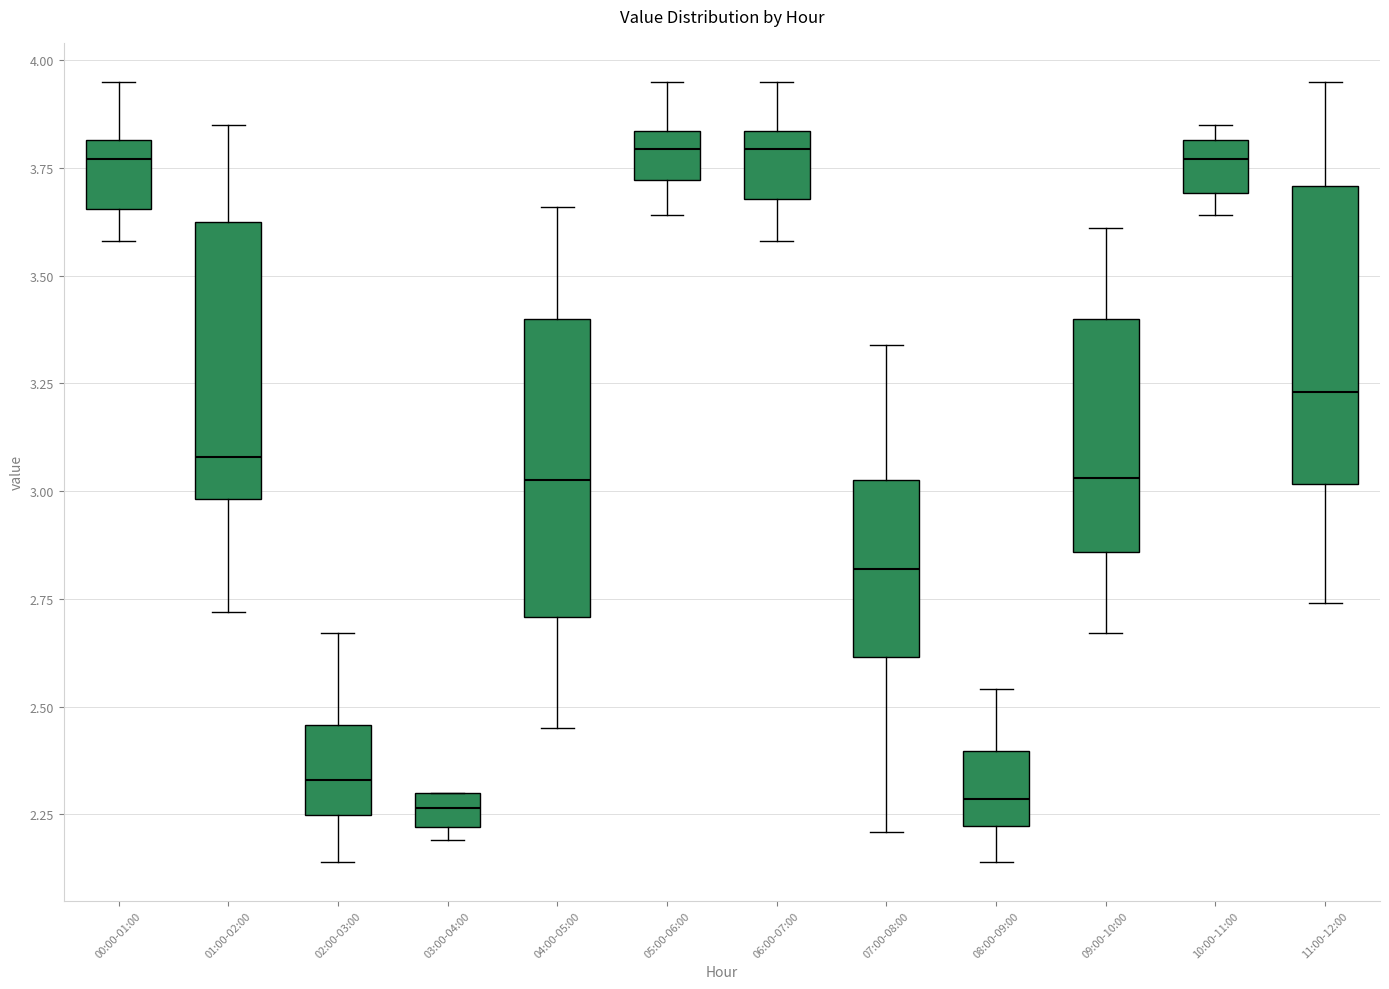

Where is the lower edge of the box for 08:00-09:00 on the y-axis? The values are not printed on the chart, so give them approximately, as read against the axis.

2.20